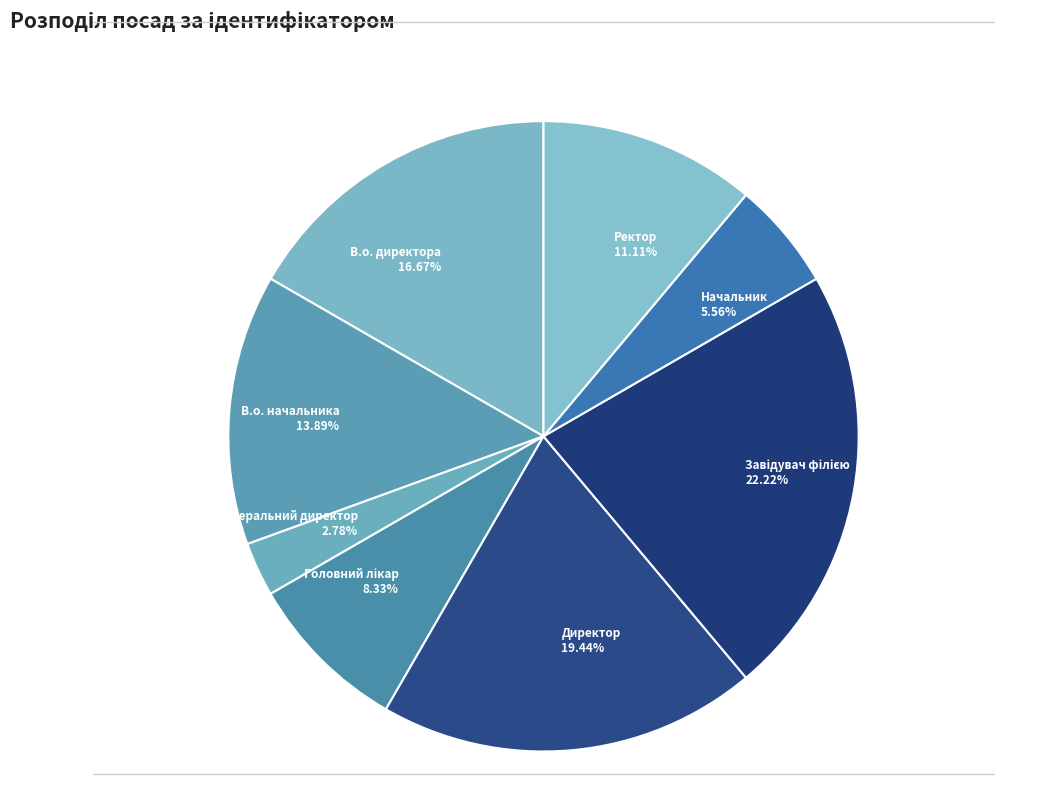

Does Начальник 5.56% account for over 50% of the chart?

No